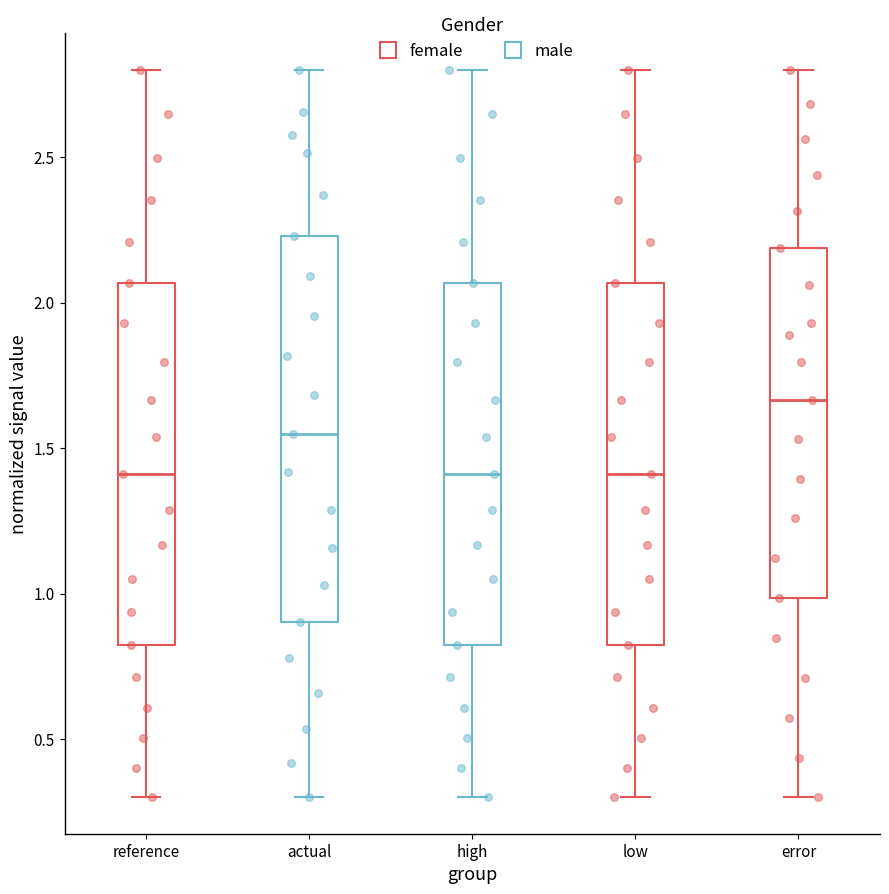

Where is the upper edge of the box for error on the y-axis? The values are not printed on the chart, so give them approximately, as read against the axis.

2.20